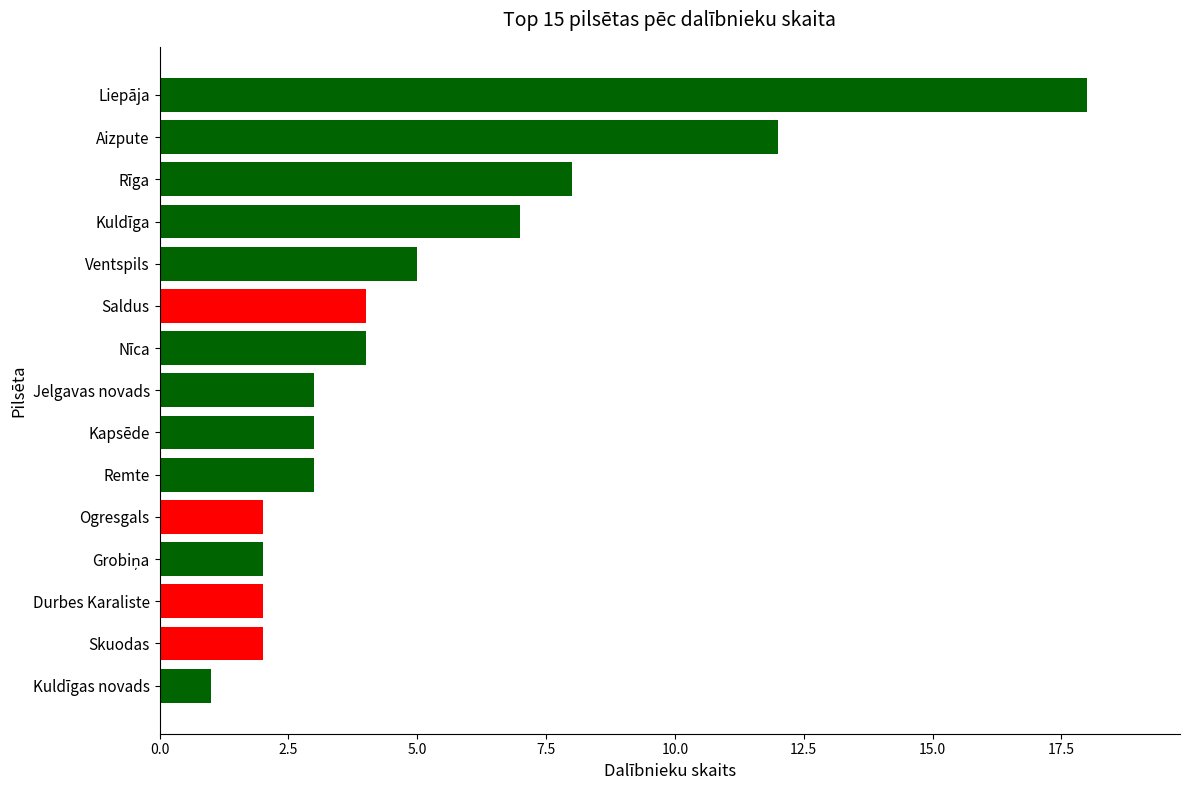

What is the minimum value shown in the chart?

1